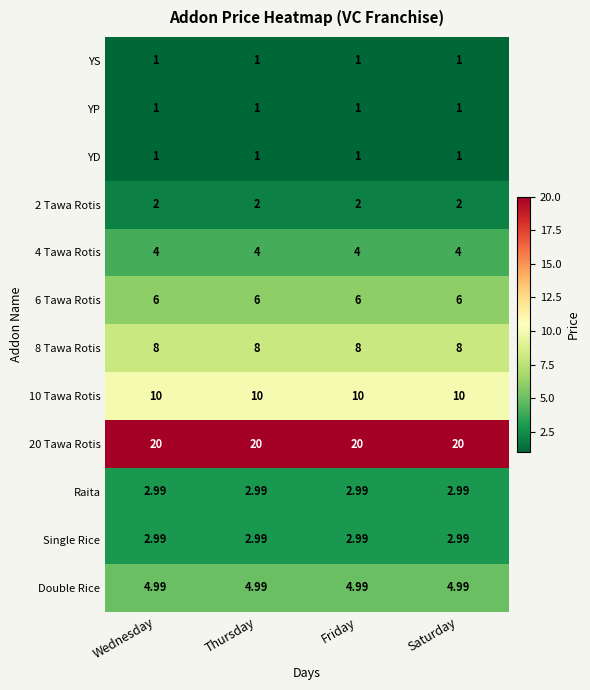

Is the value of YD at Saturday greater than the value of Raita at Friday?

No